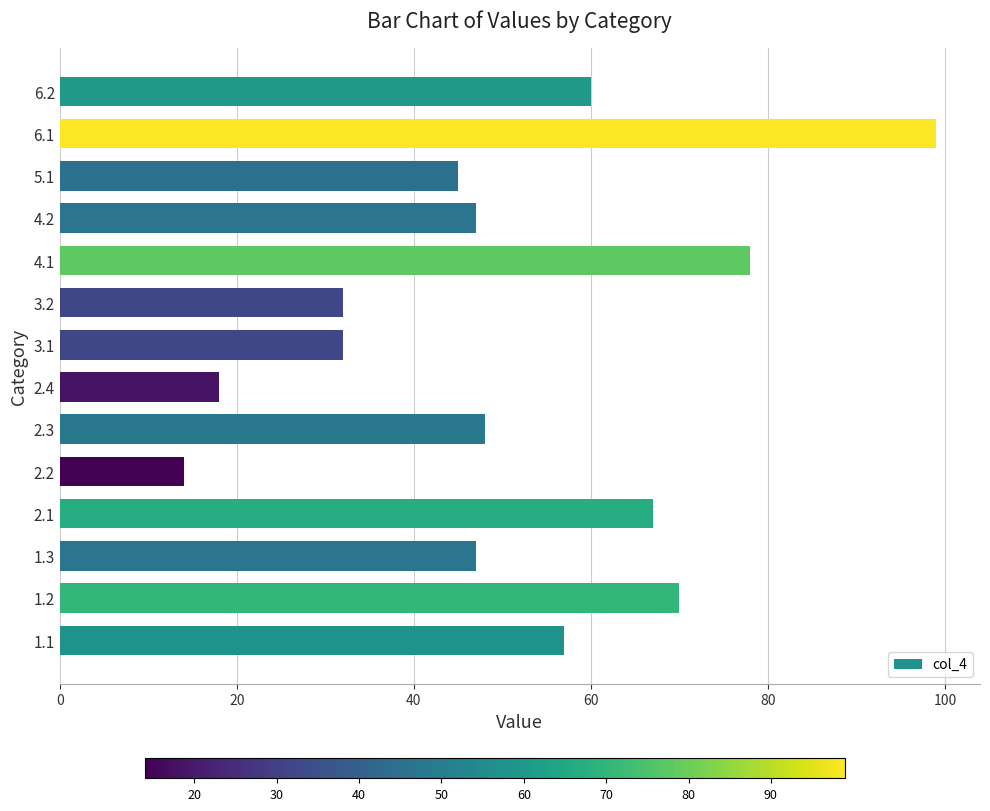

What is the average value?

51